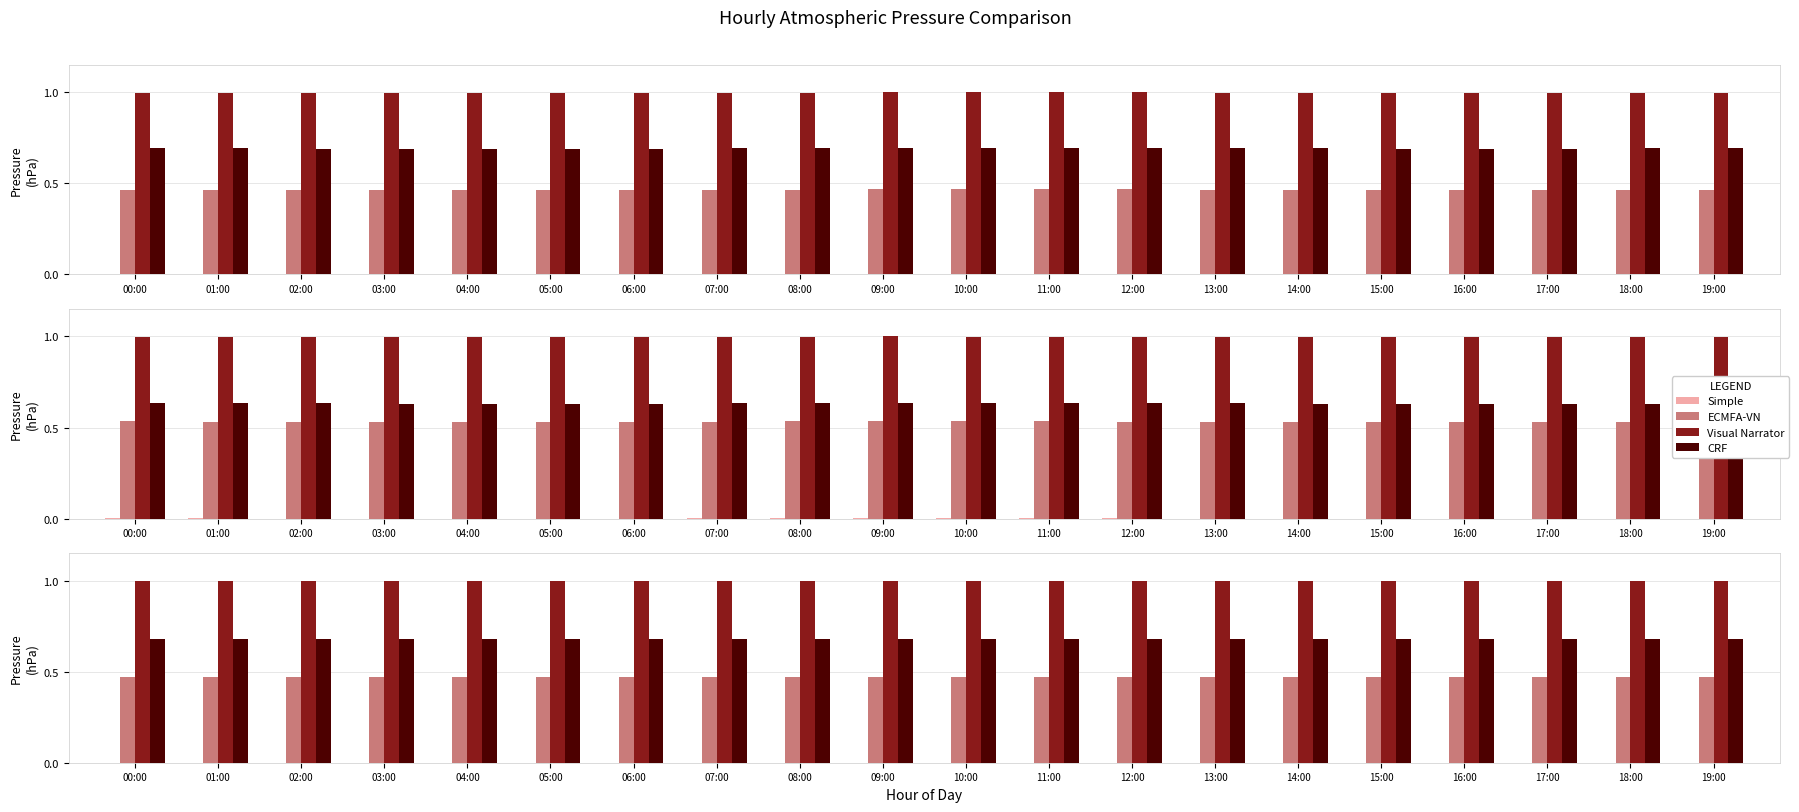

At which category is the sum across all series the highest?

11:00